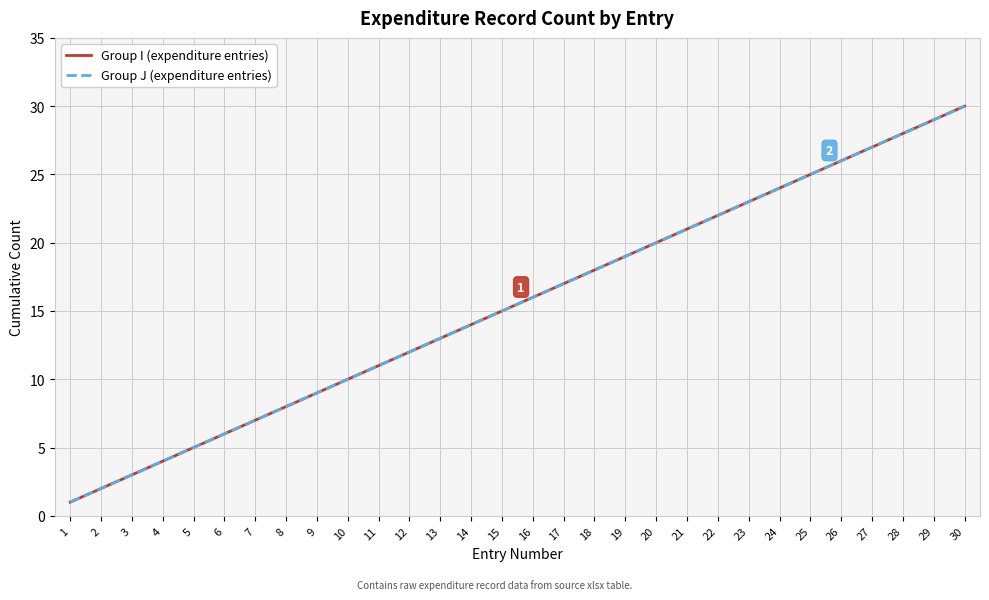

Does the chart display data point markers on the line(s)?

No